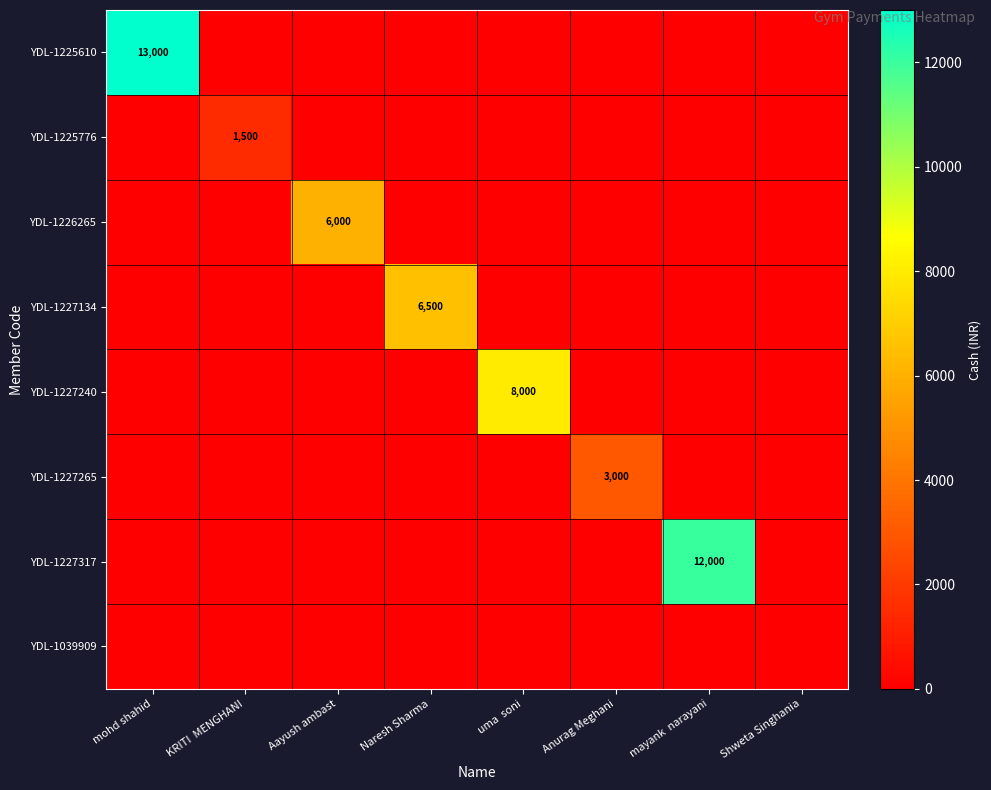

Is it true that YDL-1225610 equals 0 at Shweta Singhania?

True